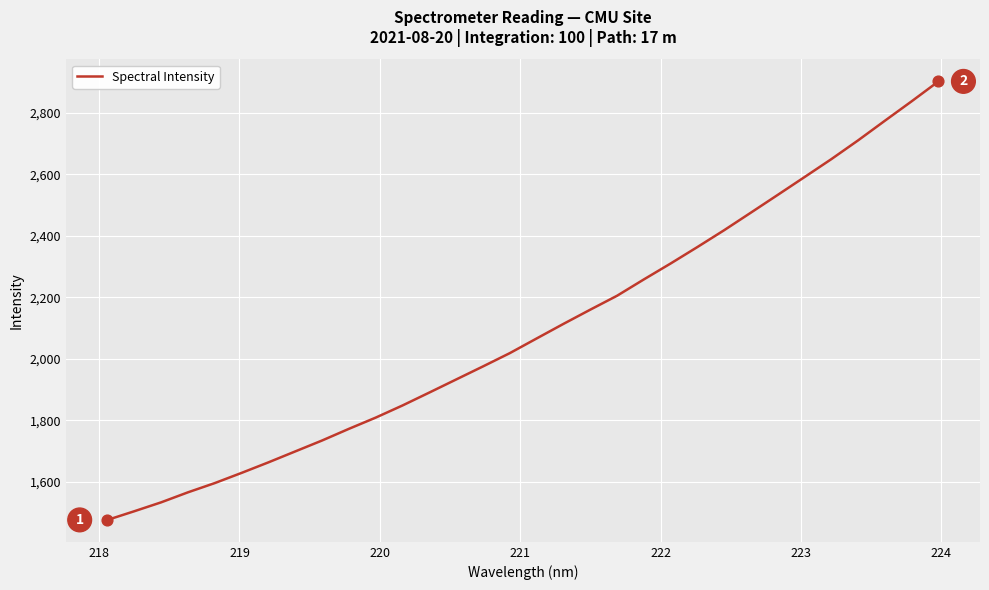

What is the smallest value displayed?

1476.8